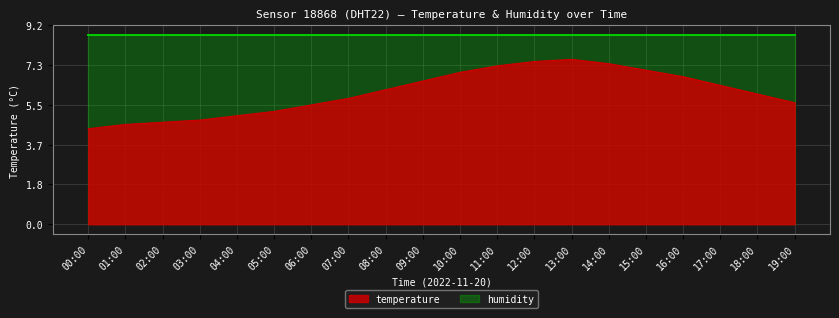

List the labels in order of value, smallest first.

00:00, 01:00, 02:00, 03:00, 04:00, 05:00, 06:00, 19:00, 07:00, 18:00, 08:00, 17:00, 09:00, 16:00, 10:00, 15:00, 11:00, 14:00, 12:00, 13:00